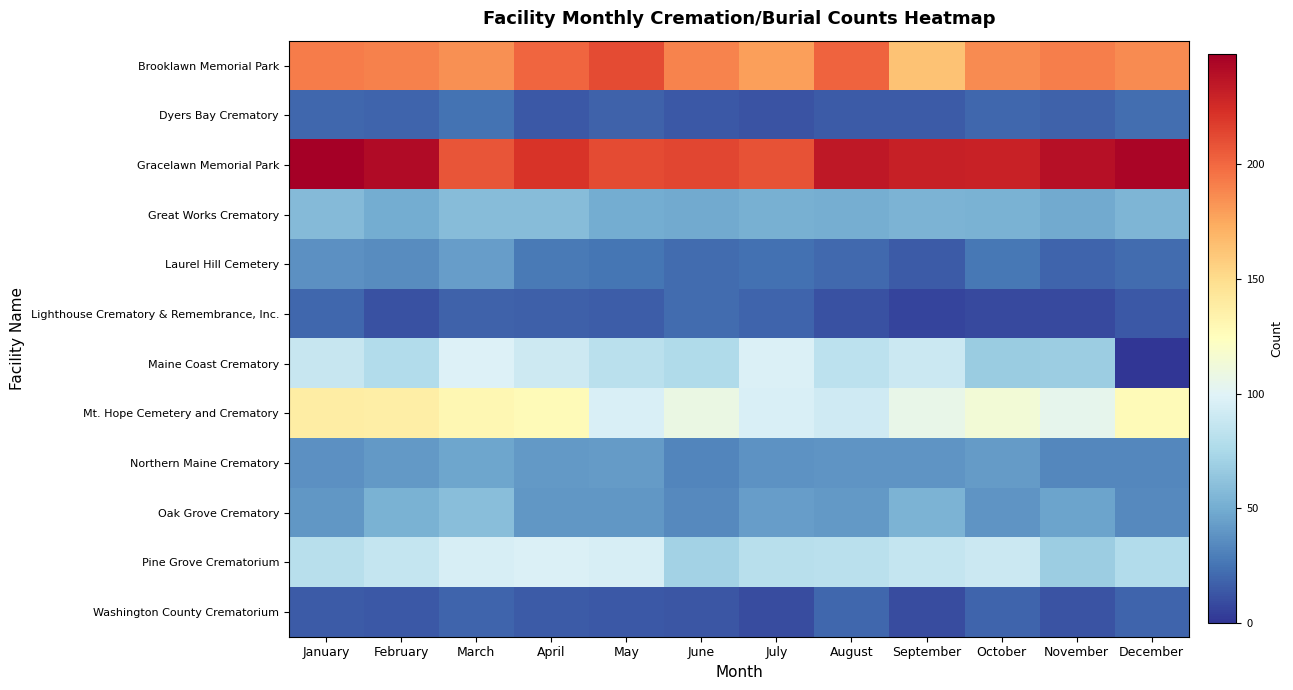

At July, list the series in order from smallest to largest.

Washington County Crematorium, Dyers Bay Crematory, Lighthouse Crematory & Remembrance, Inc., Laurel Hill Cemetery, Northern Maine Crematory, Oak Grove Crematory, Great Works Crematory, Pine Grove Crematorium, Mt. Hope Cemetery and Crematory, Maine Coast Crematory, Brooklawn Memorial Park, Gracelawn Memorial Park